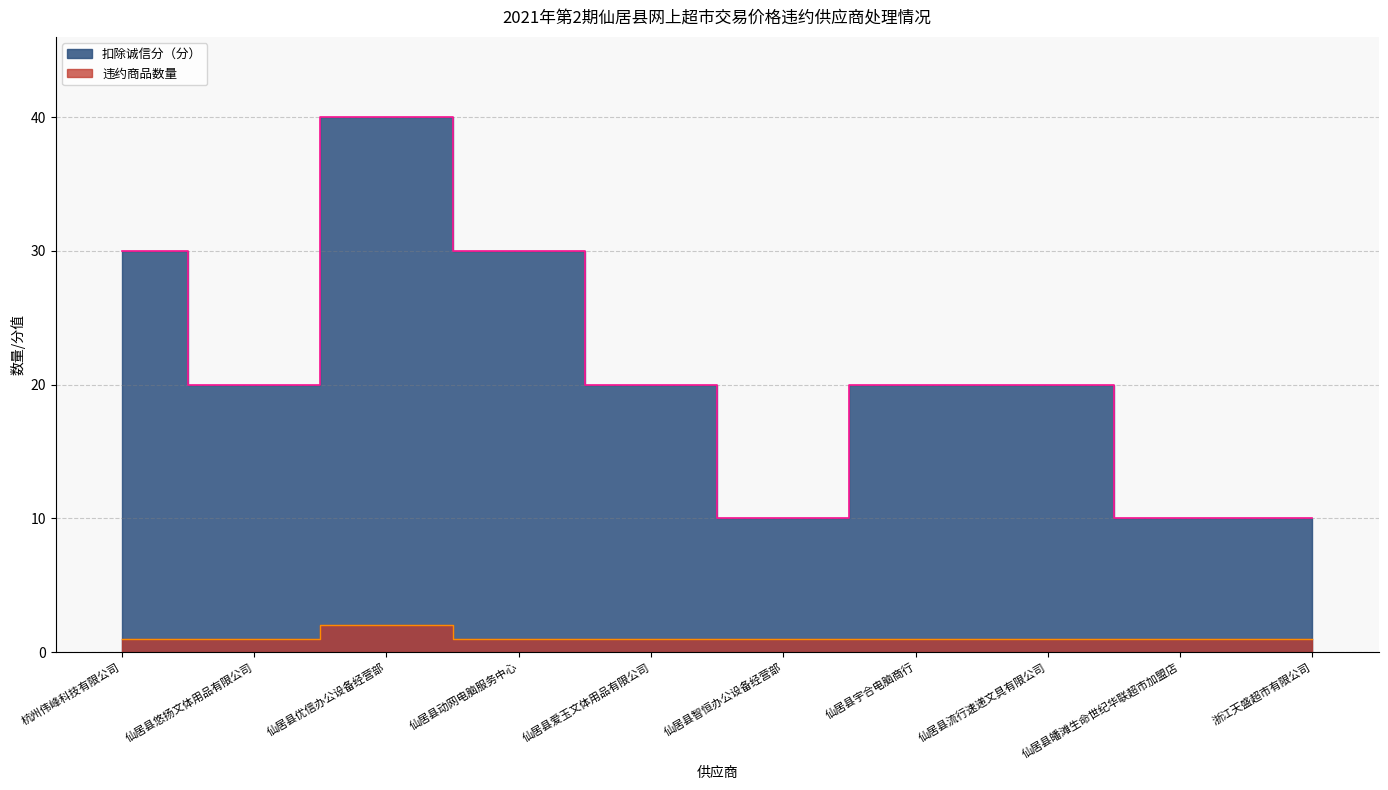

What position from the right is 仙居县流行速递文具有限公司?

3